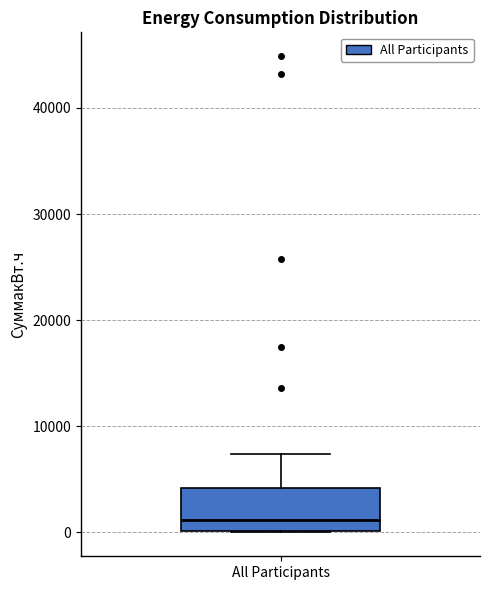

Read this box plot against the y-axis: the position of the median line, the range covered by the box, and the ends of both whiskers. The values are not printed on the chart, so give them approximately, as read against the axis.

median 1000, box 0 to 4000, whiskers 0 to 7000